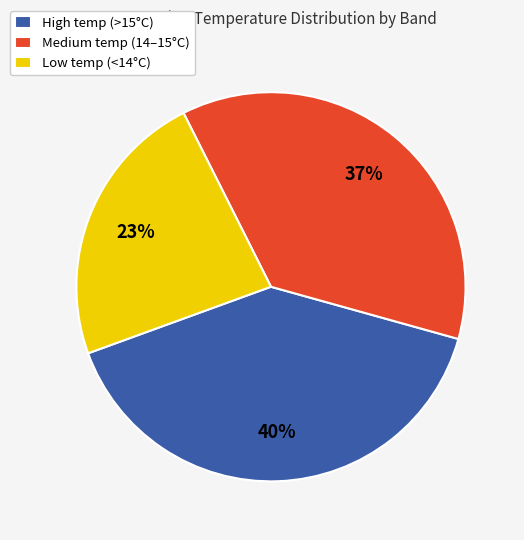

Approximately how many times larger is the value at High temp (>15°C) compared to Low temp (<14°C)?

1.7